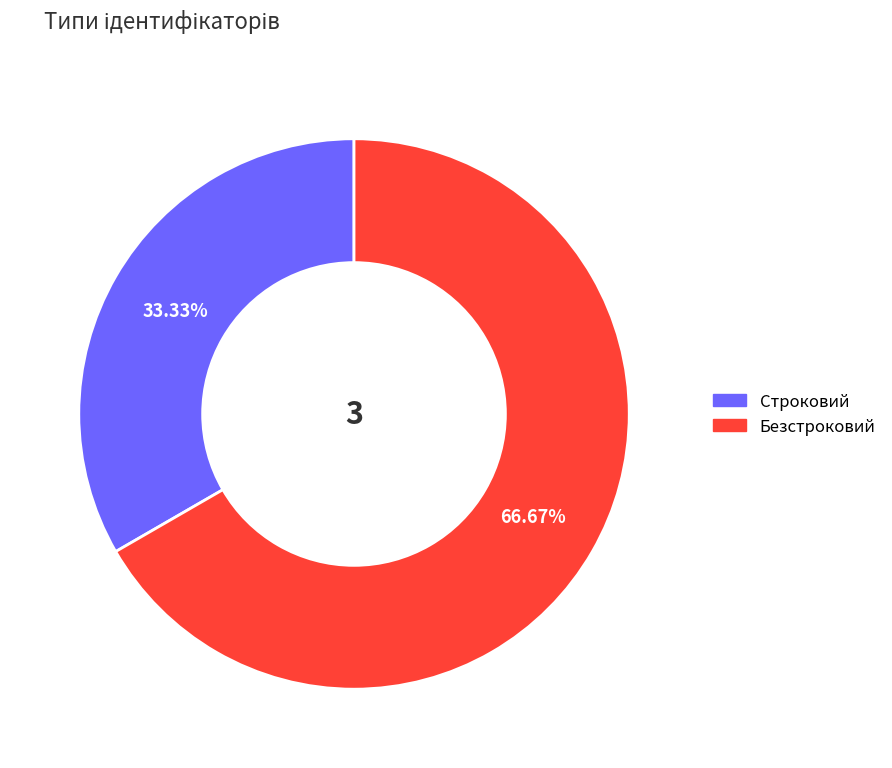

Does any single category account for the majority?

Yes